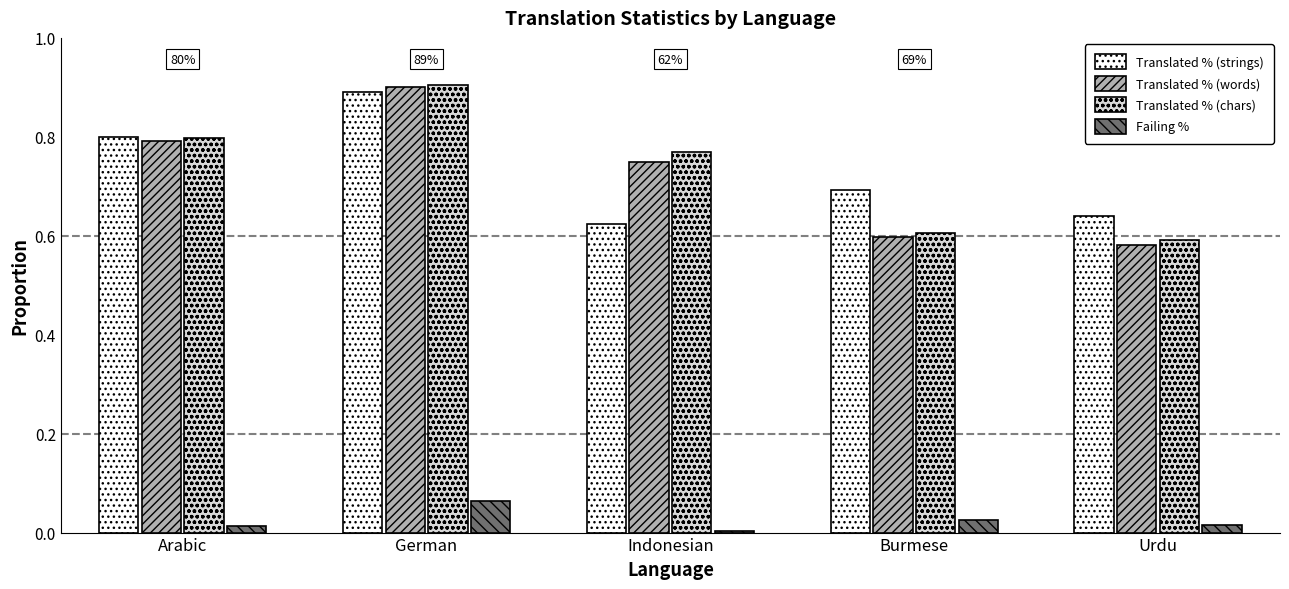

Which series has the widest spread of values?

Translated % (words)